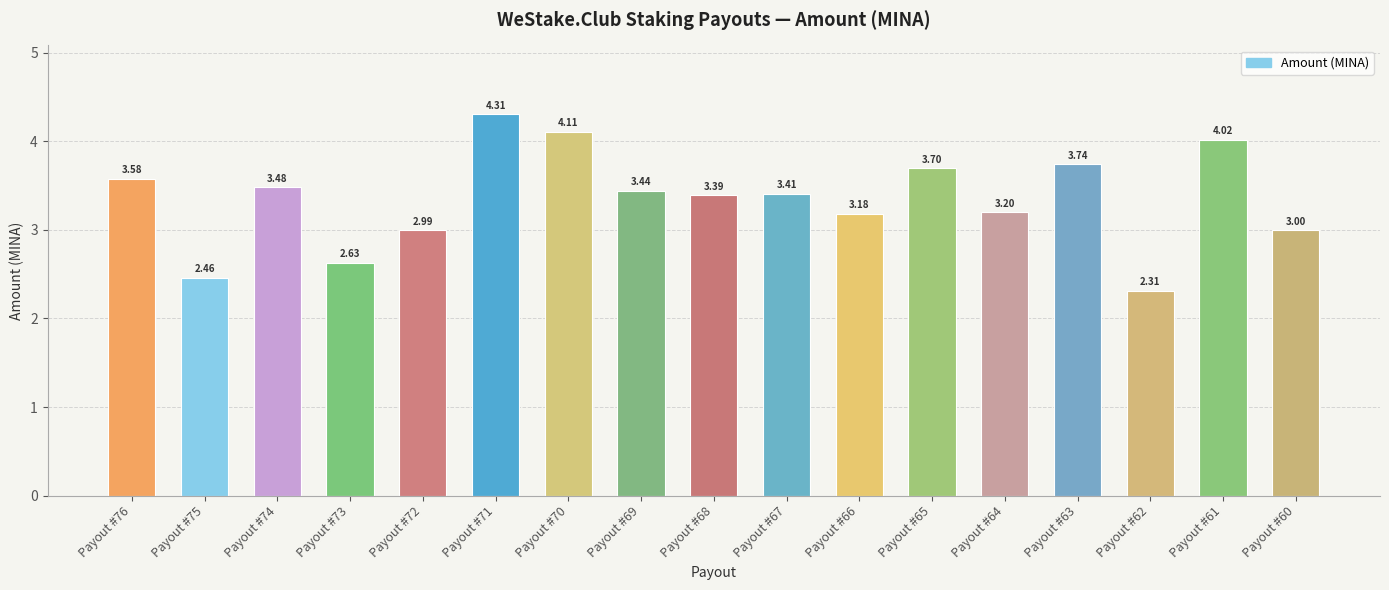

What is the sum of all values?

56.9